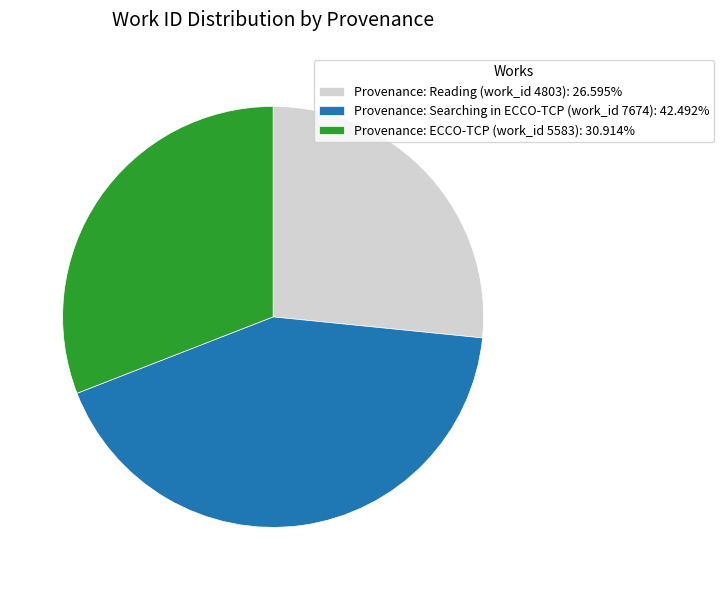

Combined, do Provenance: Searching in ECCO-TCP (work_id 7674): 42.492% and Provenance: ECCO-TCP (work_id 5583): 30.914% account for over 50%?

Yes